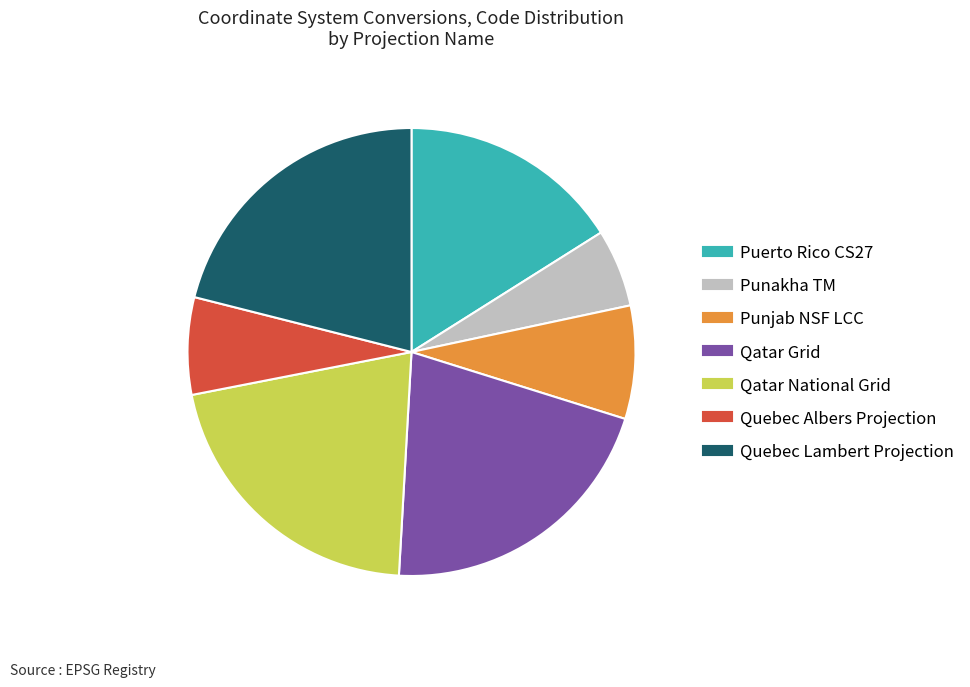

Which category has the smallest portion of the pie?

Punakha TM